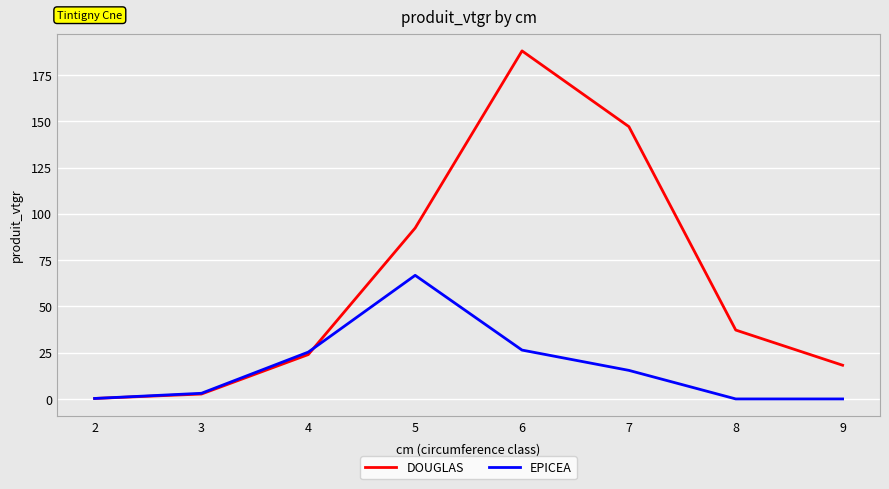

Is this an area chart (filled region under the line)?

No